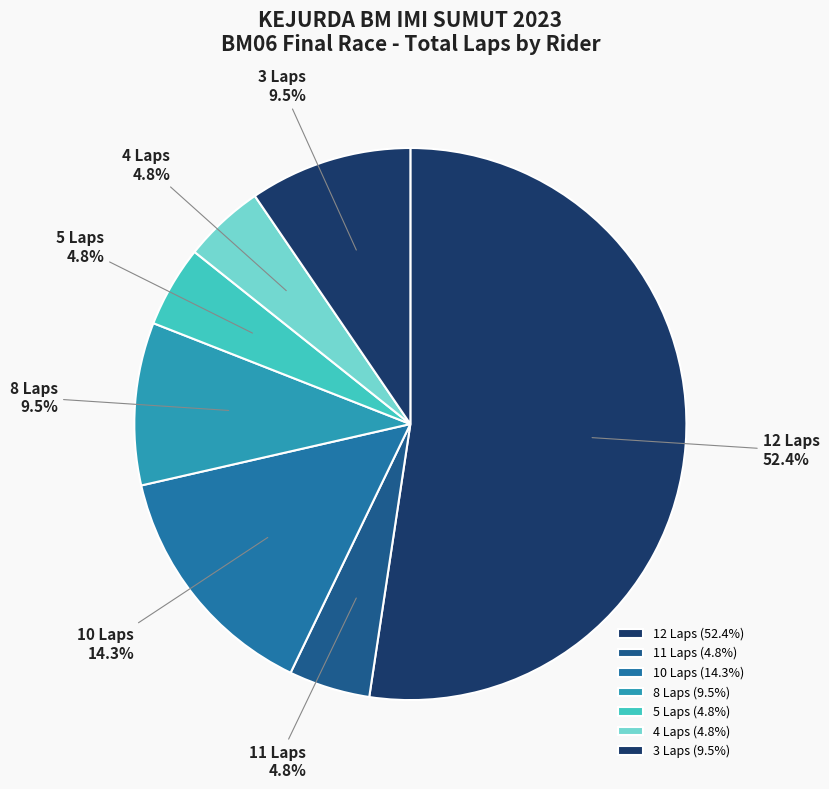

What percentage is NOT represented by 8 Laps?

90.5%